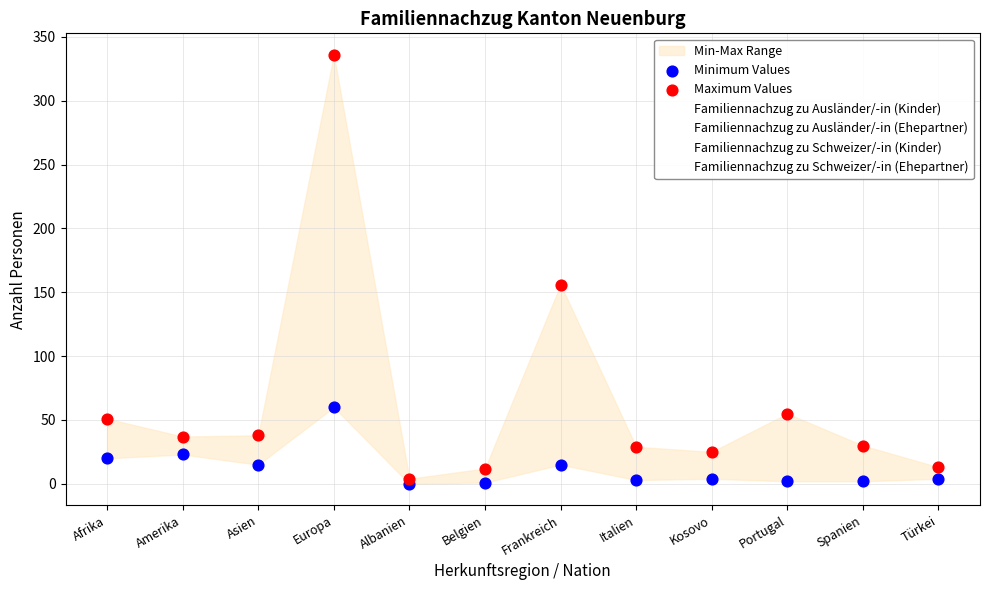

What are all the series names shown in the legend?

Familiennachzug zu Ausländer/-in (Kinder), Familiennachzug zu Ausländer/-in (Ehepartner), Familiennachzug zu Schweizer/-in (Kinder), Familiennachzug zu Schweizer/-in (Ehepartner), Minimum Values, Maximum Values